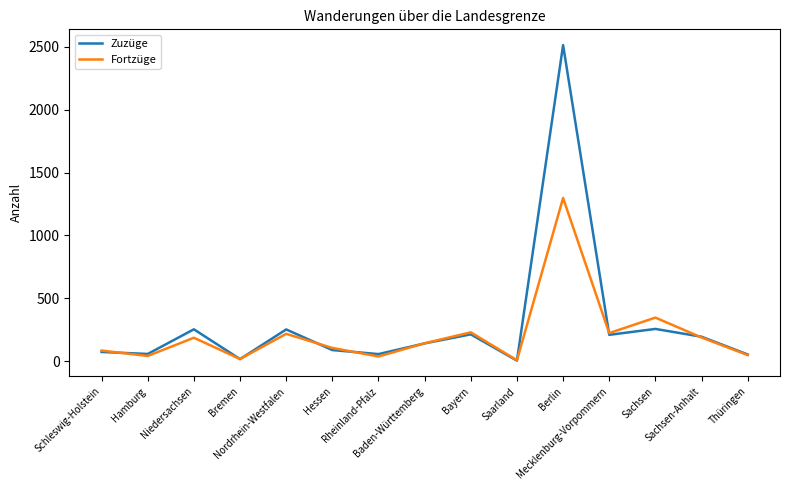

List the series in order of their peak value, lowest first.

Fortzüge, Zuzüge